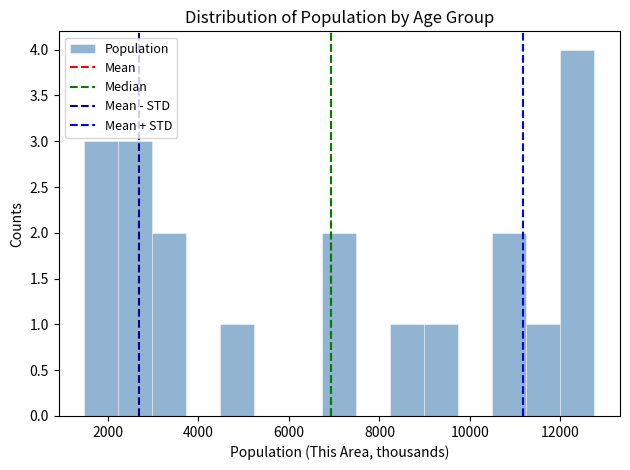

Read against the x-axis, roughly where is the centre of the tallest bar?

12400